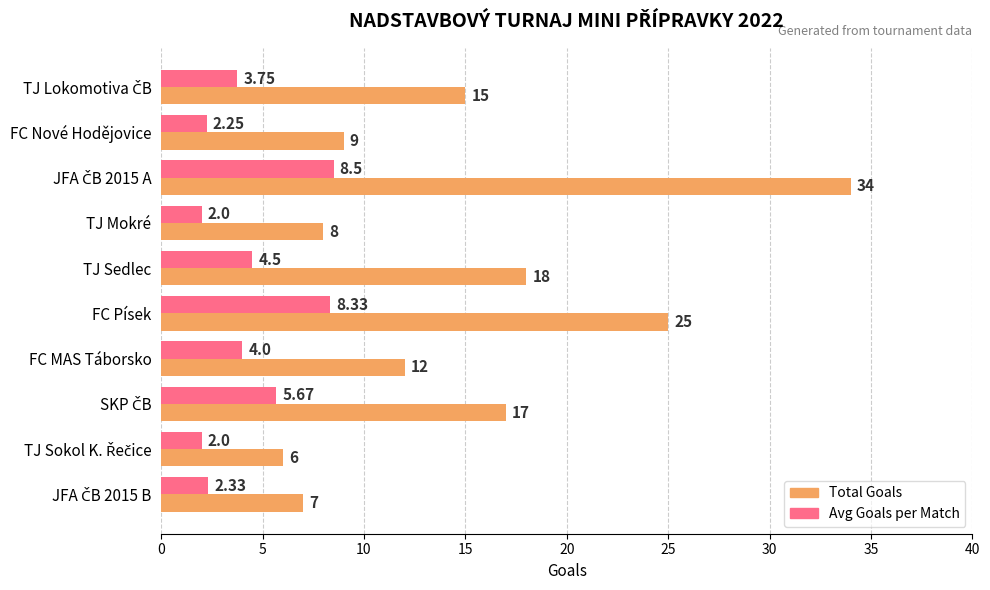

Which series has the widest spread of values?

Total Goals